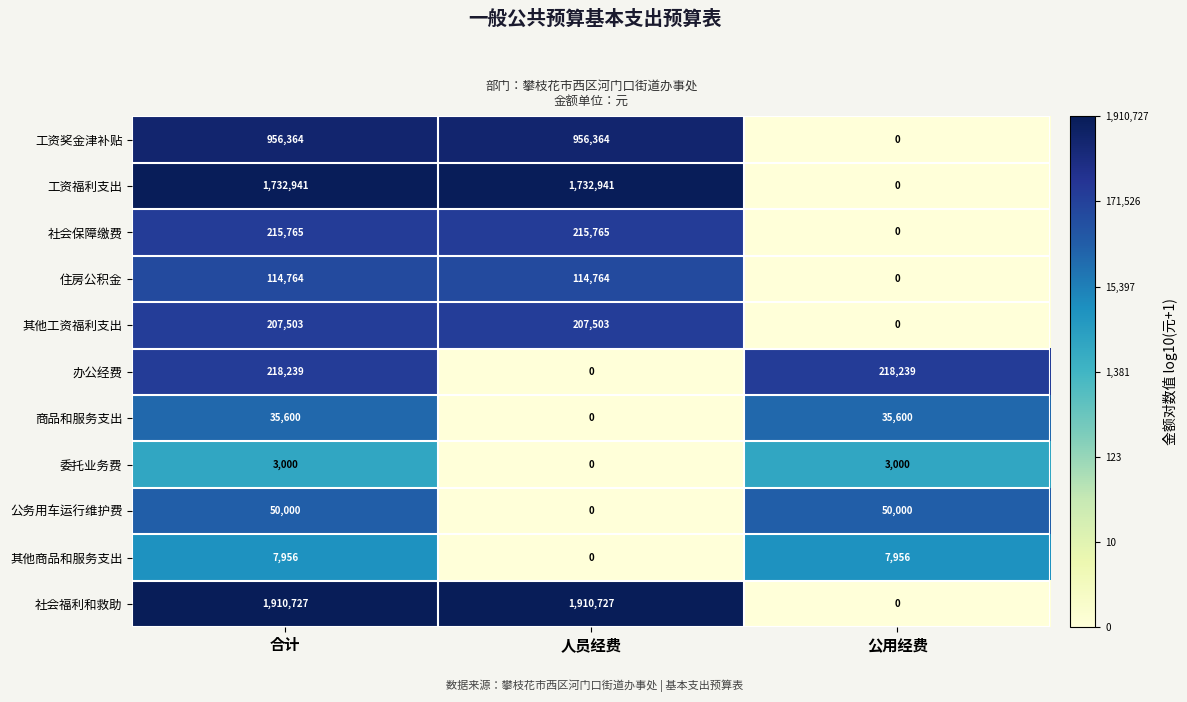

Between 人员经费 and 公用经费, which series saw the biggest shift?

社会福利和救助